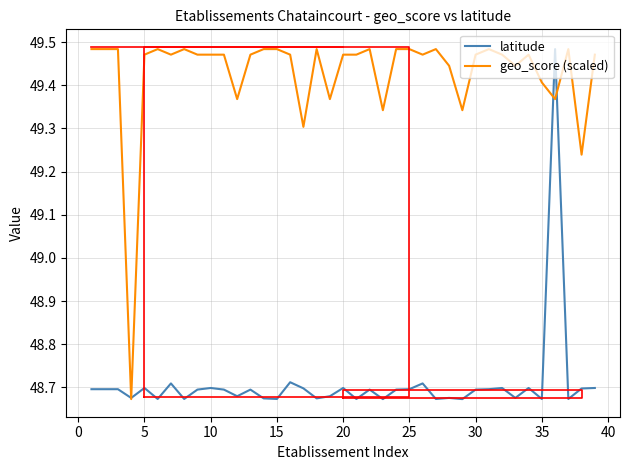

The value of latitude at 15 is 69.5. True or false?

False